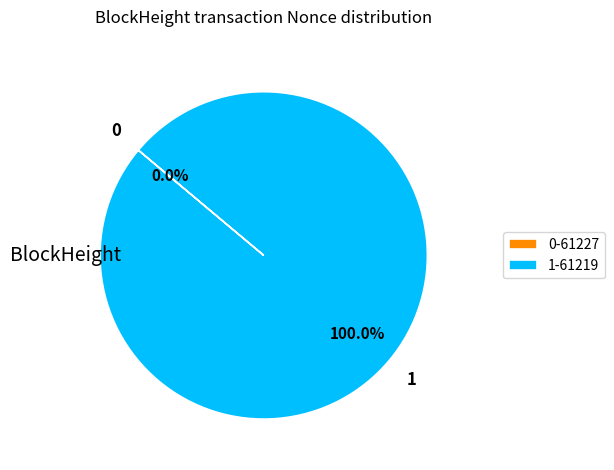

Count the number of slices in the pie.

2